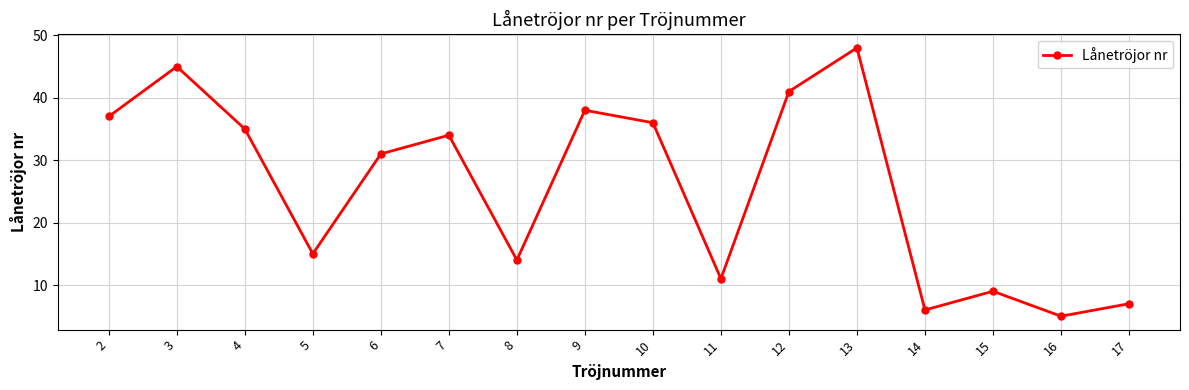

Where is the data nearest to the value 26?

6